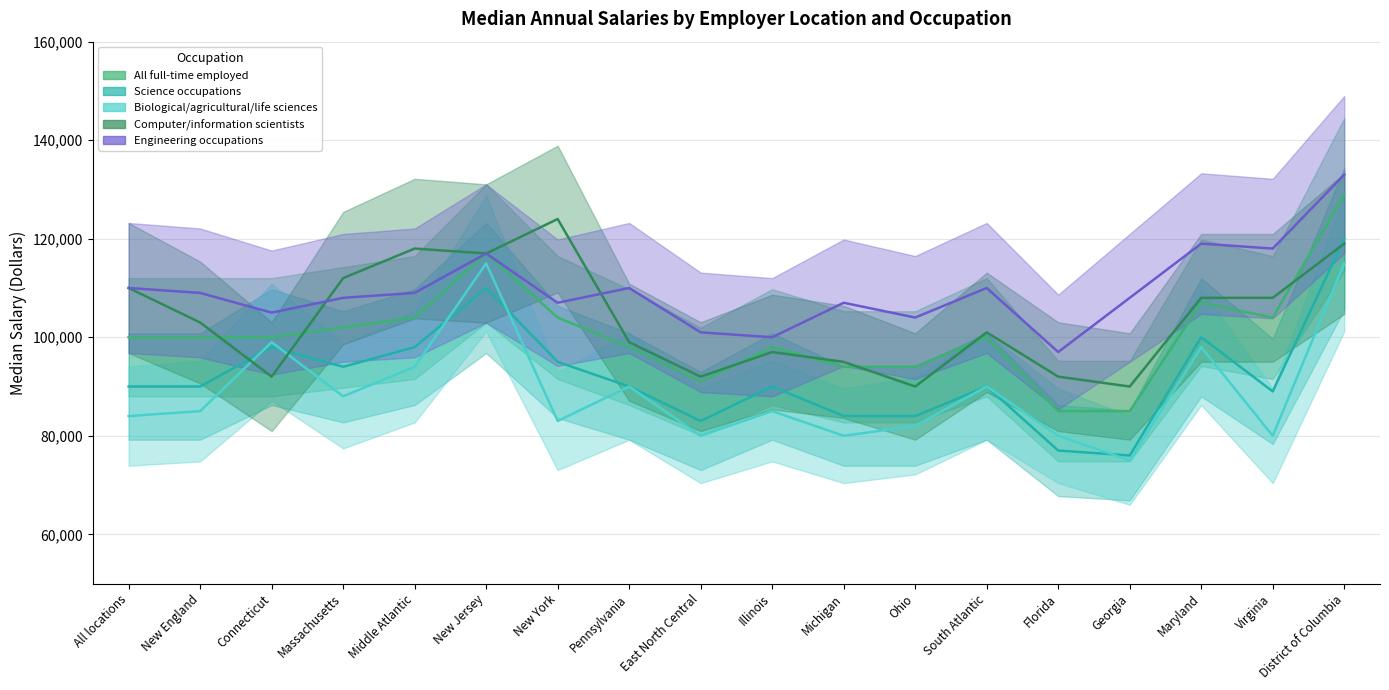

At which label does Computer/information scientists first exceed 103000?

All locations